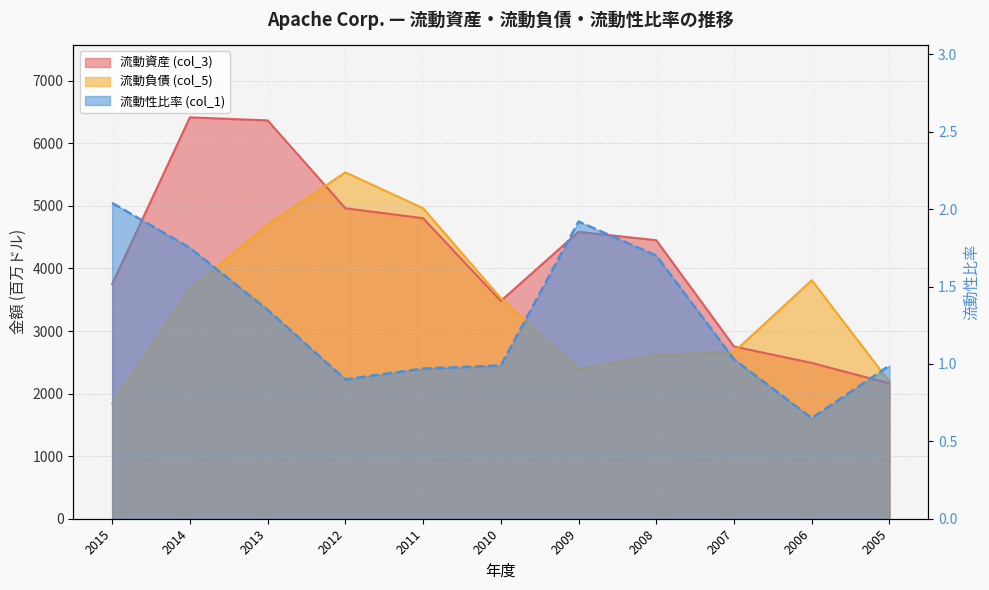

List the labels in order of 流動負債 (col_5) value, largest first.

2012, 2011, 2013, 2006, 2014, 2010, 2007, 2008, 2009, 2005, 2015